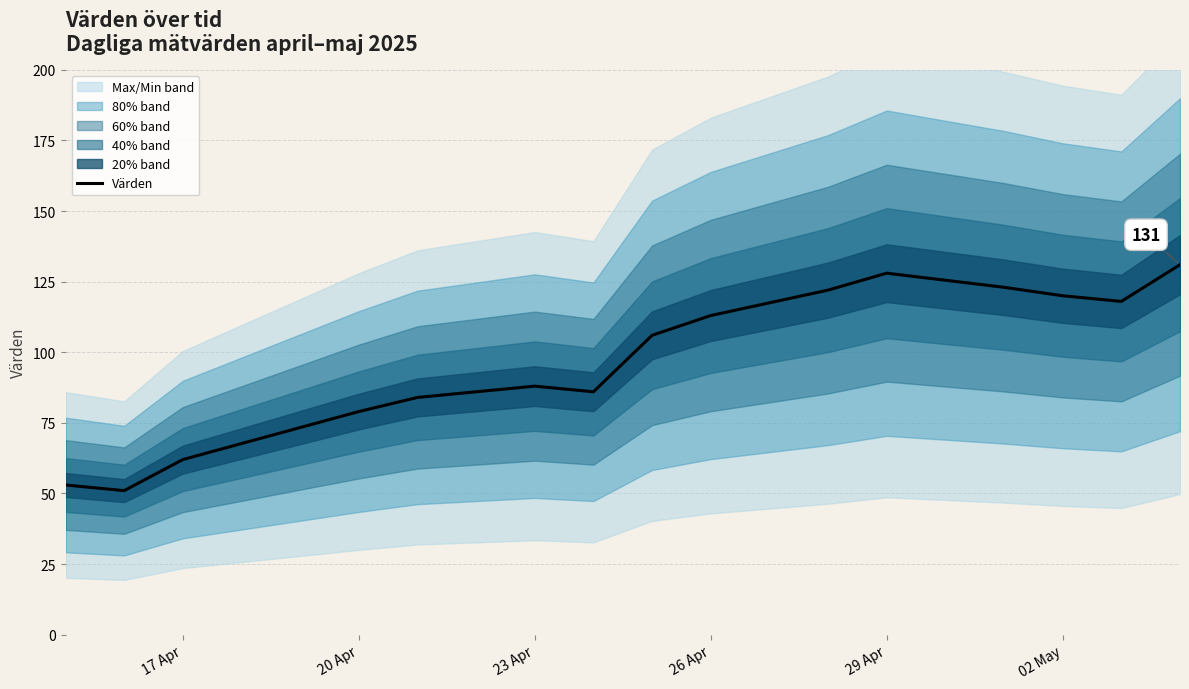

What is the difference between the second highest and minimum values?

77